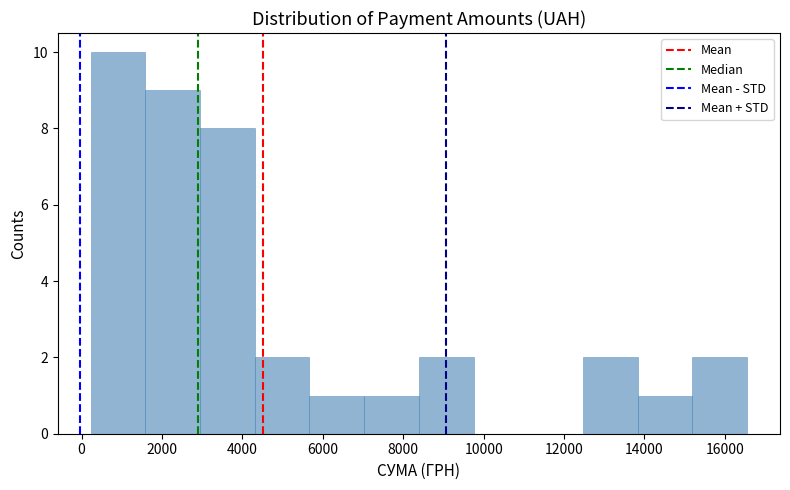

Reading left to right, list every bar in this chart as the range it spans on the x-axis followed by its height. Neither the bar edges nor the heights are printed on the chart, so give them approximately, as read against the axes.

200 to 1600: 10
1600 to 3000: 9
3000 to 4400: 8
4400 to 5600: 2
5600 to 7000: 1
7000 to 8400: 1
8400 to 9800: 2
9800 to 11200: 0
11200 to 12400: 0
12400 to 13800: 2
13800 to 15200: 1
15200 to 16600: 2